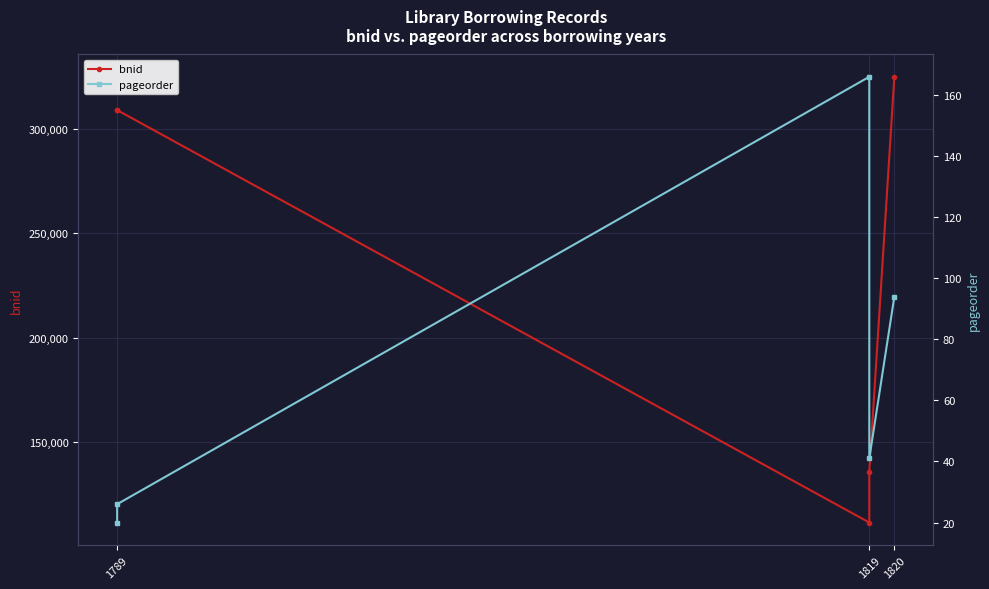

What are all the series names shown in the legend?

bnid, pageorder